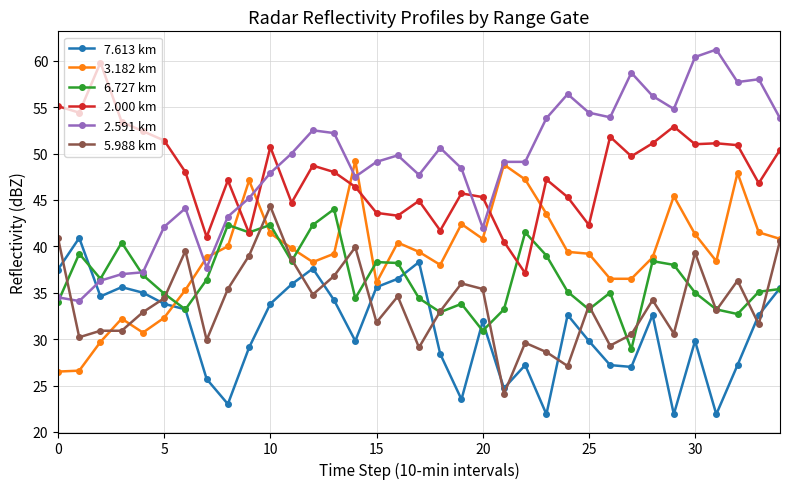

How many times do 2.591 km and 2.000 km cross each other?

5